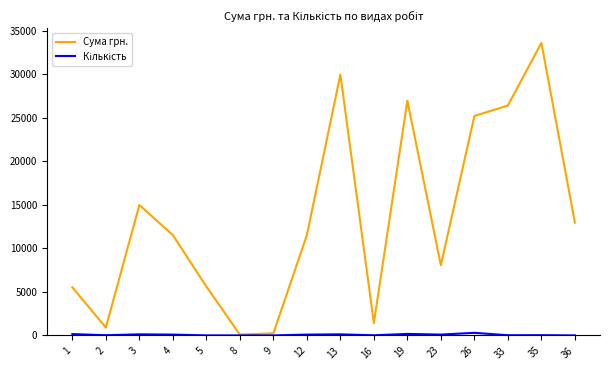

What is the spread (max minus min) of values at 23?

7968.0